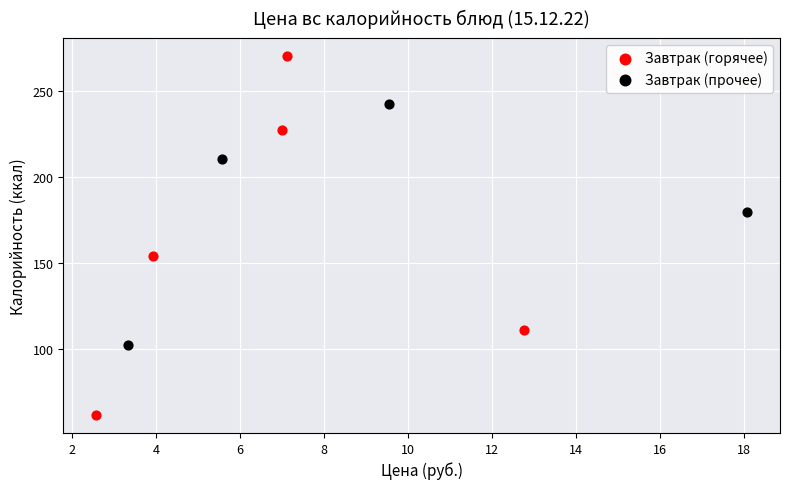

Which series contains the highest Y value?

Завтрак (горячее)